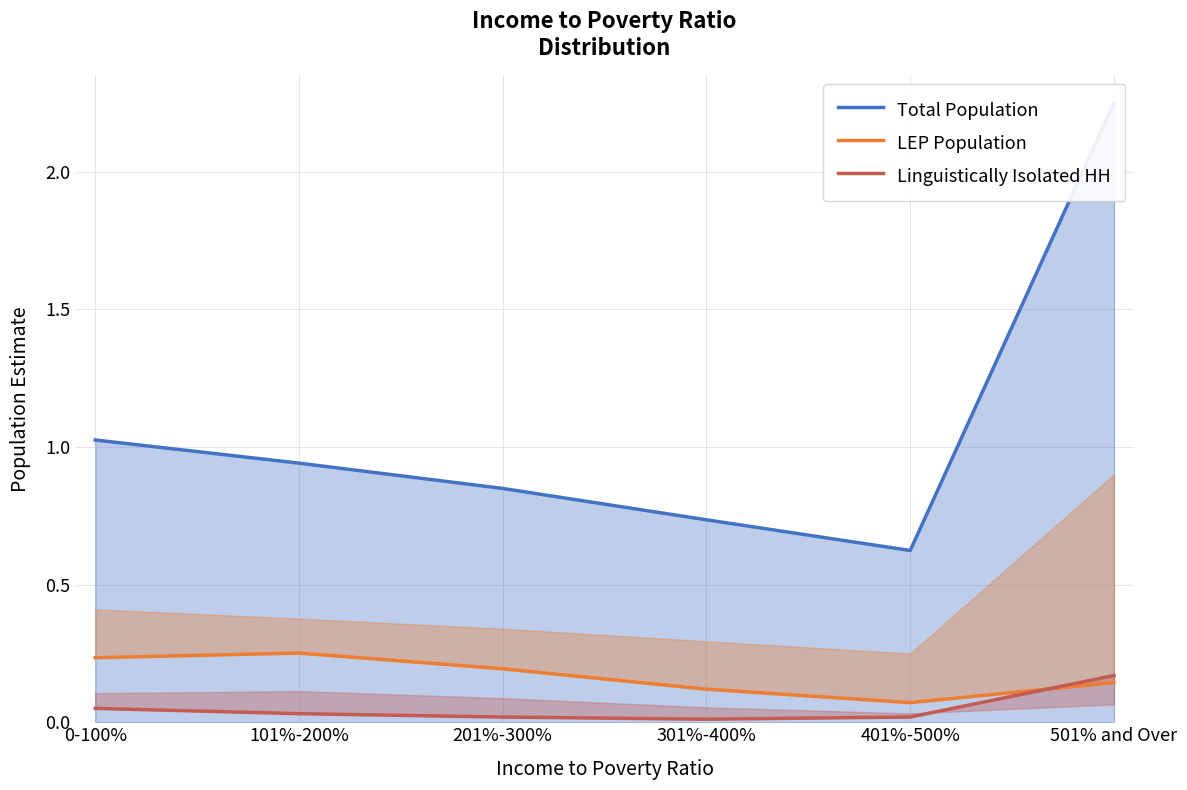

What is the difference between the maximum and second lowest values in the LEP Population series?

0.1